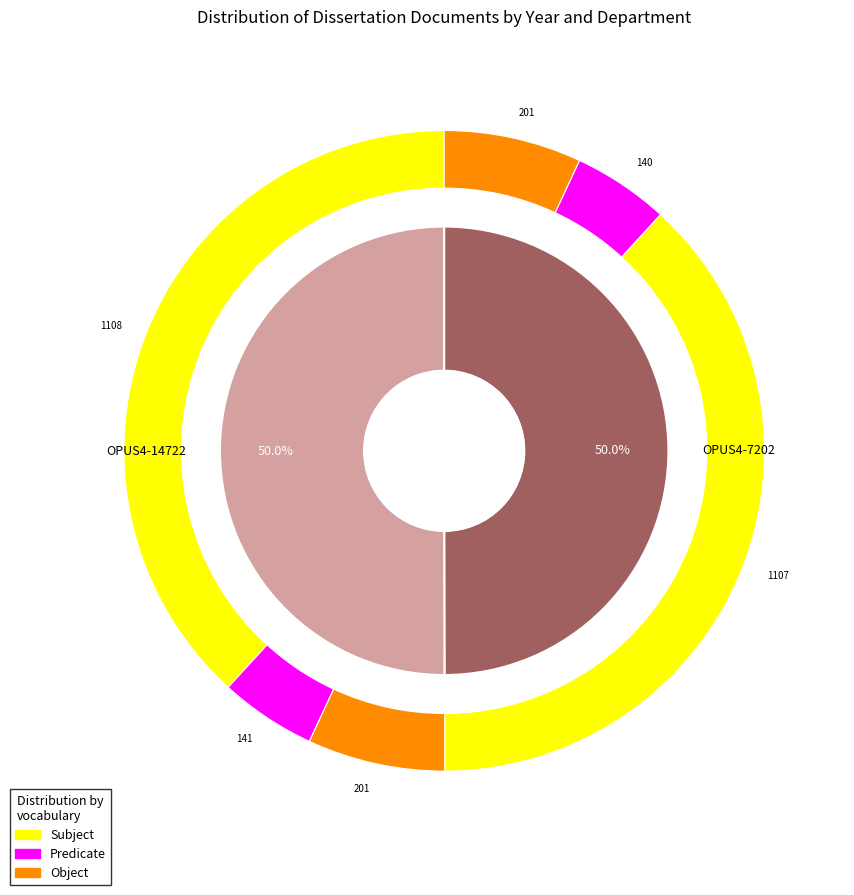

To the nearest percent, what portion does OPUS4-14722 represent?

50%